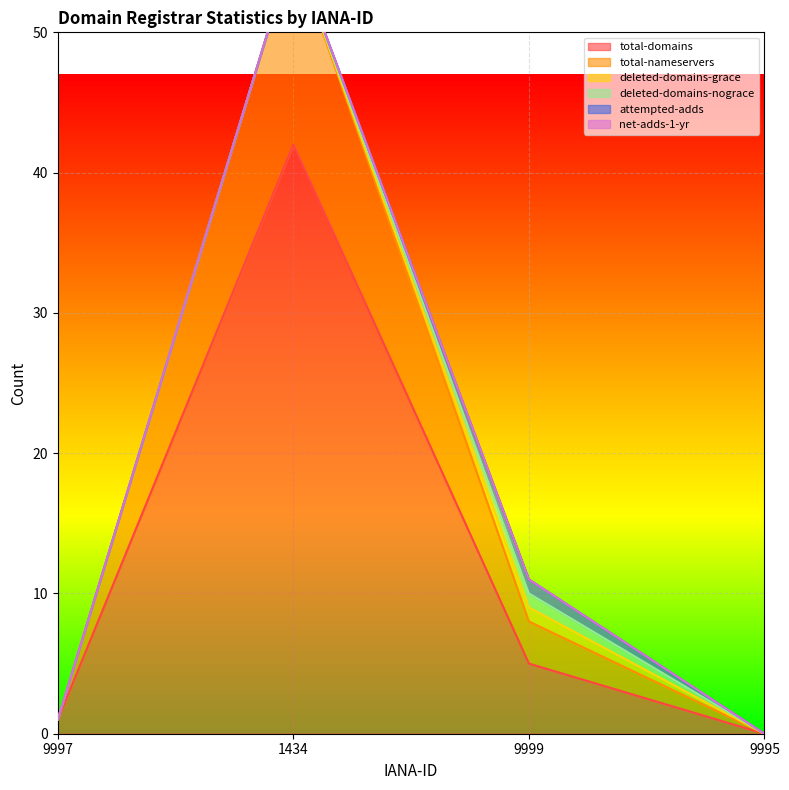

True or false: total-domains and deleted-domains-grace intersect in this chart.

False